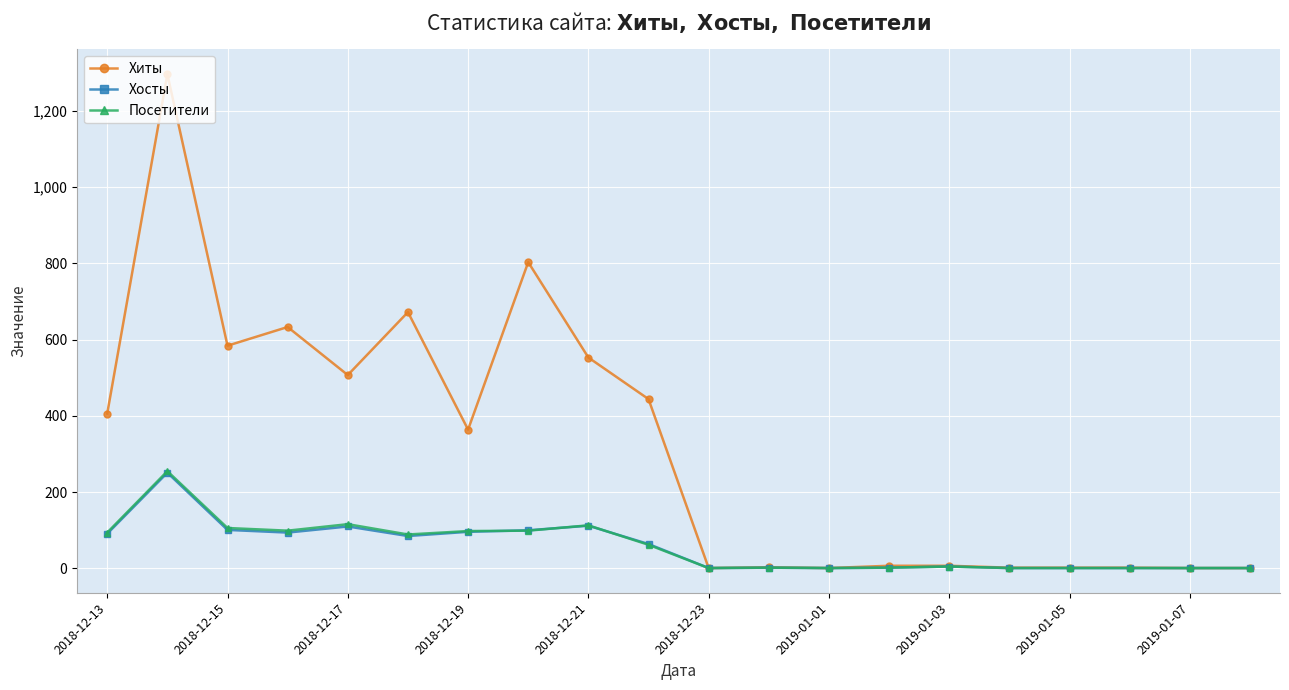

Which series has the largest total across all categories?

Хиты